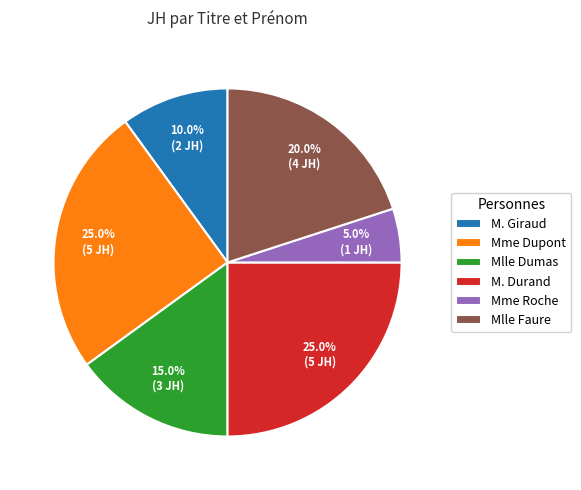

Which category has the smallest portion of the pie?

Mme Roche